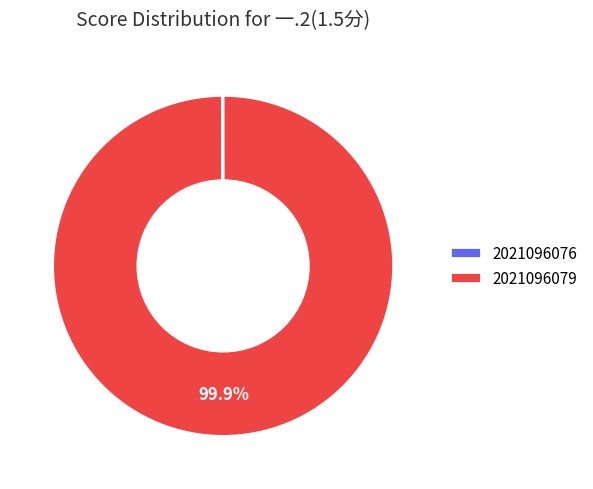

Which slice is the largest?

2021096079